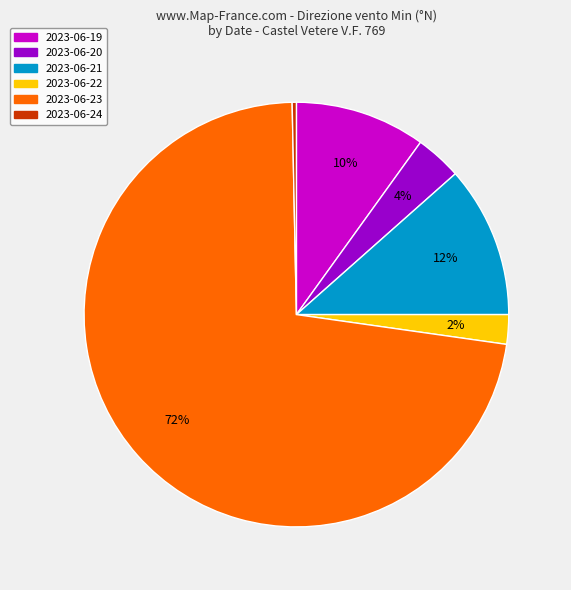

Does any single category account for the majority?

Yes